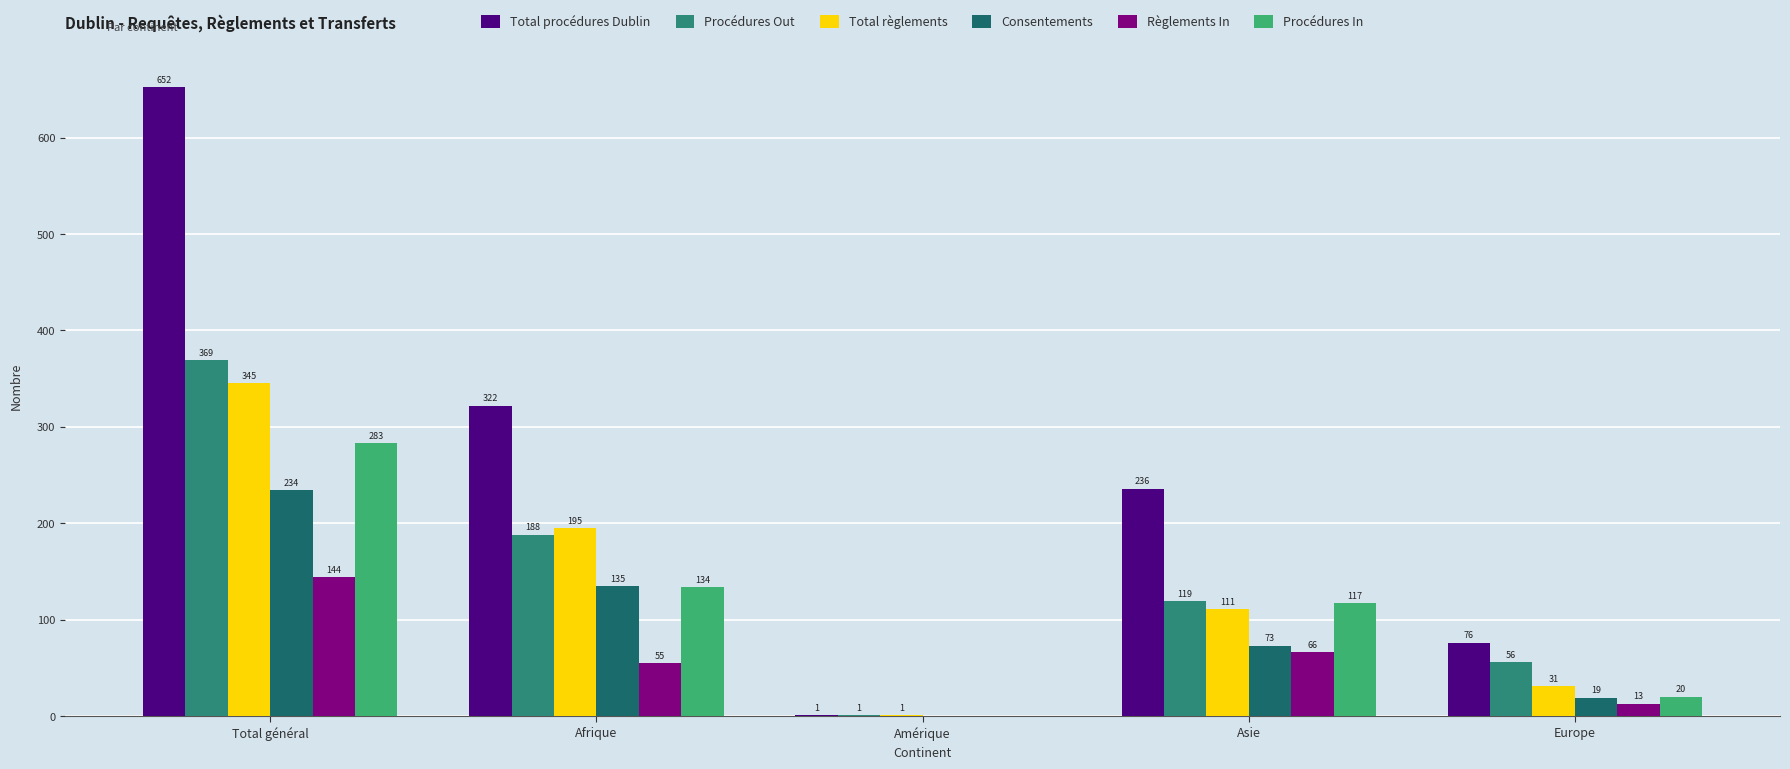

True or false: Procédures Out has a value of 369 at Total général.

True